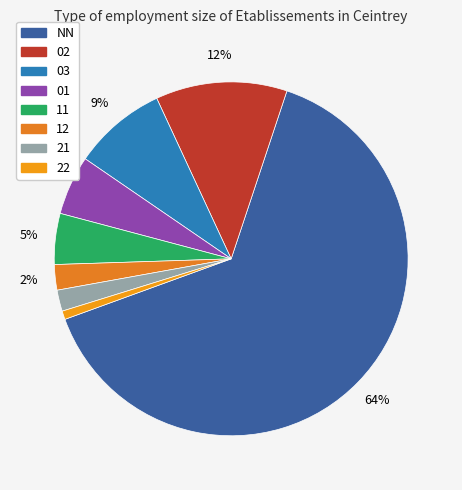

Combined, do 01 and 12 account for over 50%?

No